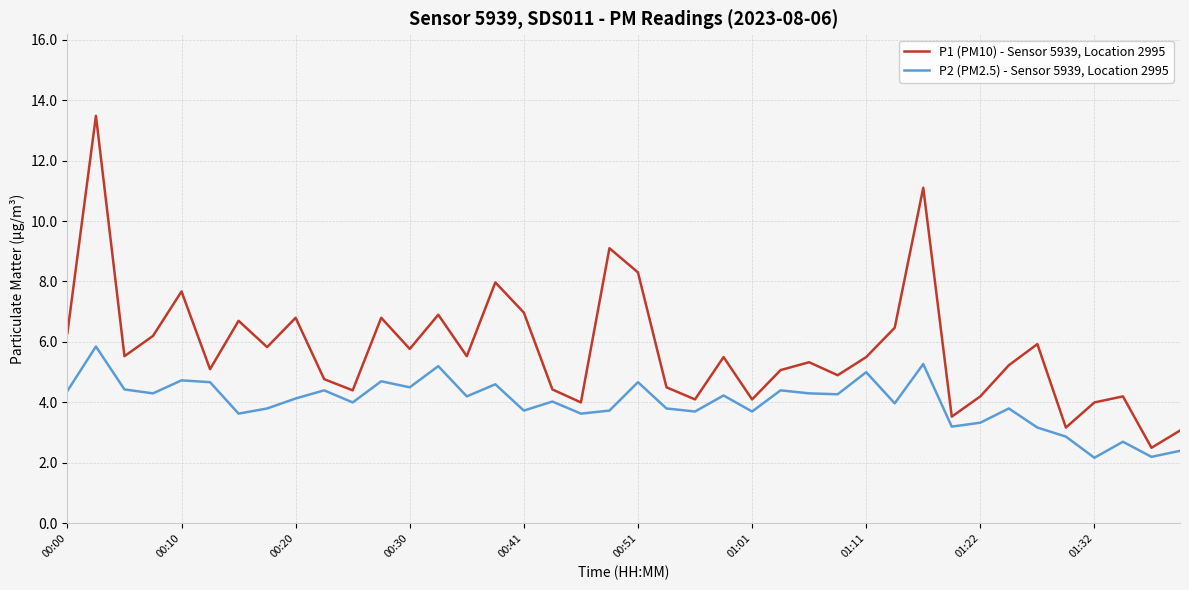

How many lines are shown in the chart?

2